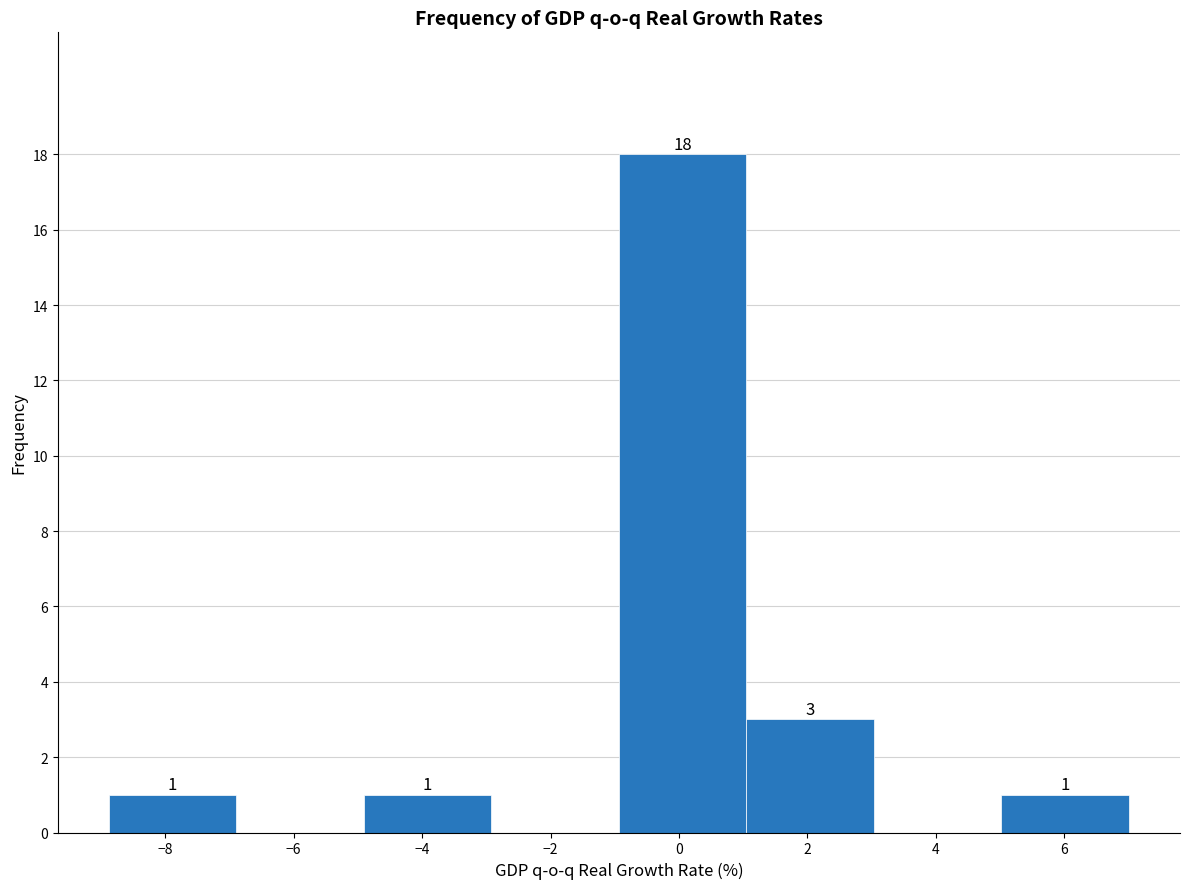

Over which range of the x-axis is the bar tallest?

-1.0 to 1.0